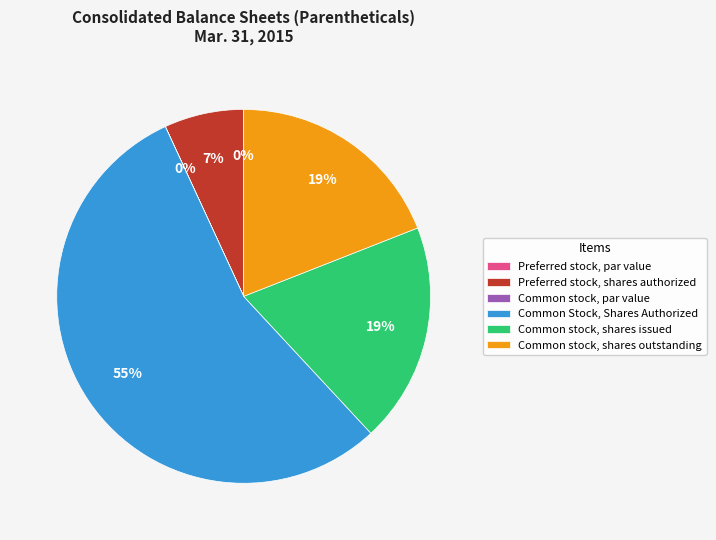

To the nearest percent, what is the difference between the largest and smallest slice percentages?

55%